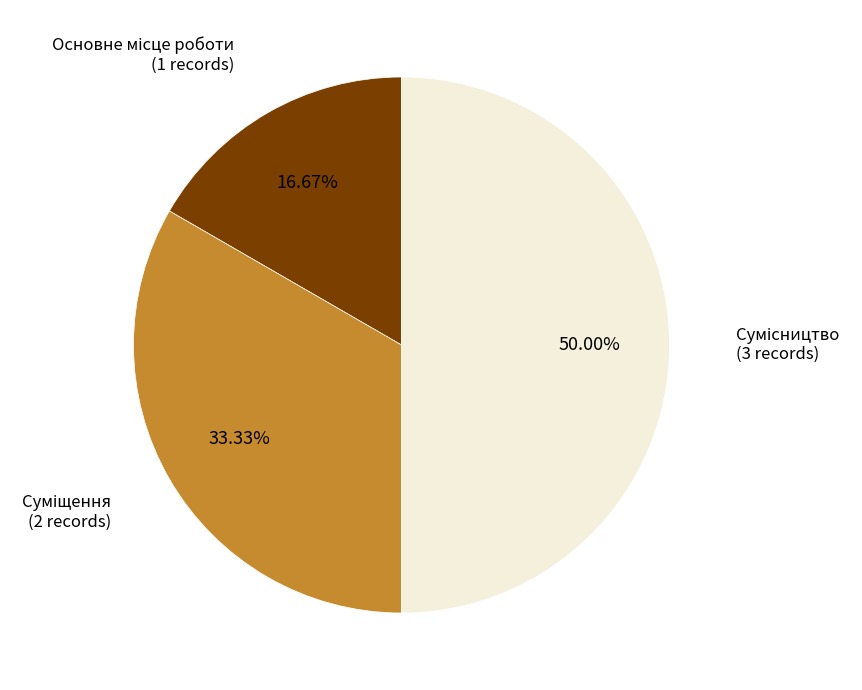

How many segments does this pie chart have?

3